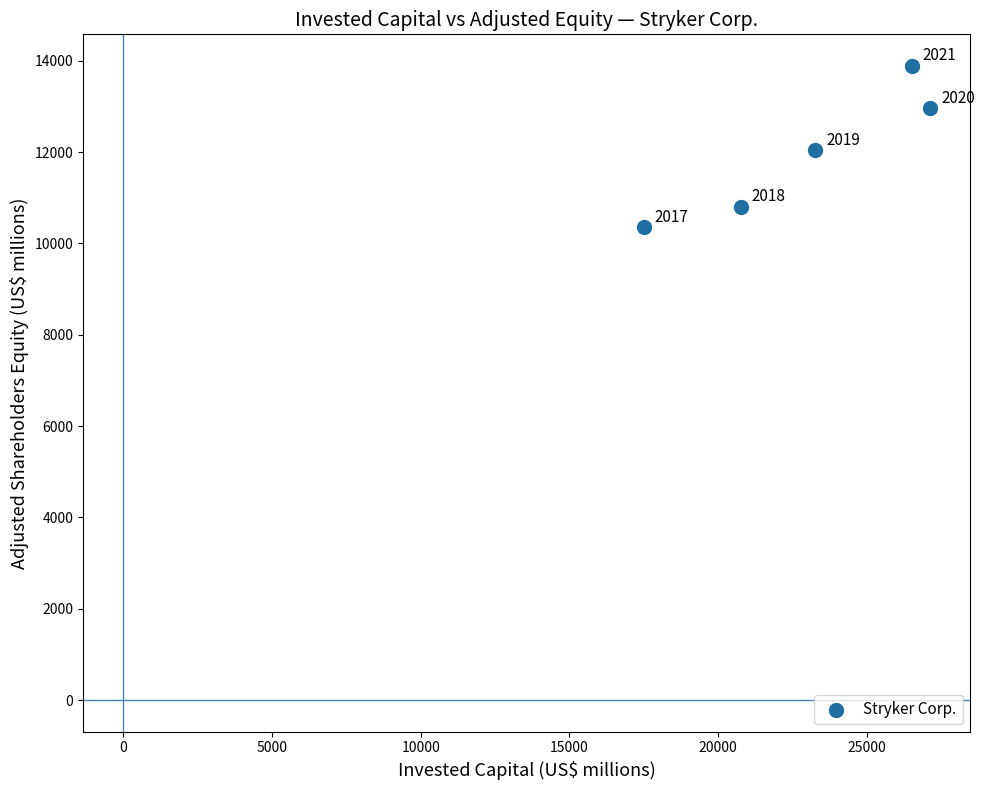

What Y value in the scatter plot is closest to 12119?

12034